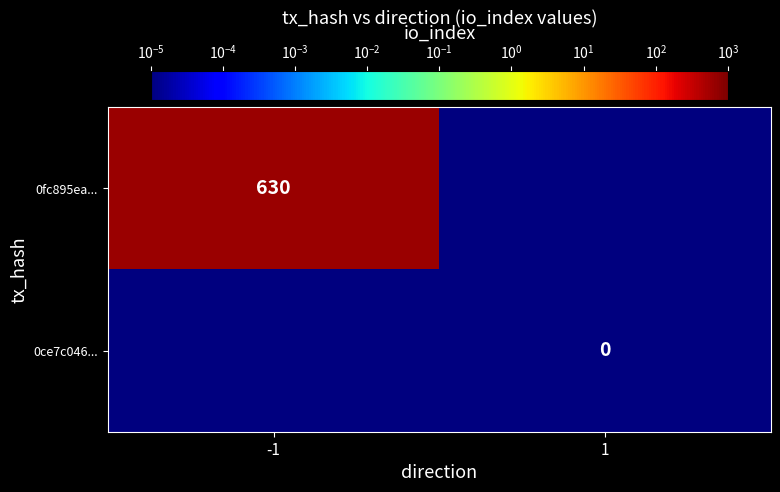

At which category does the chart reach its minimum across all series?

1